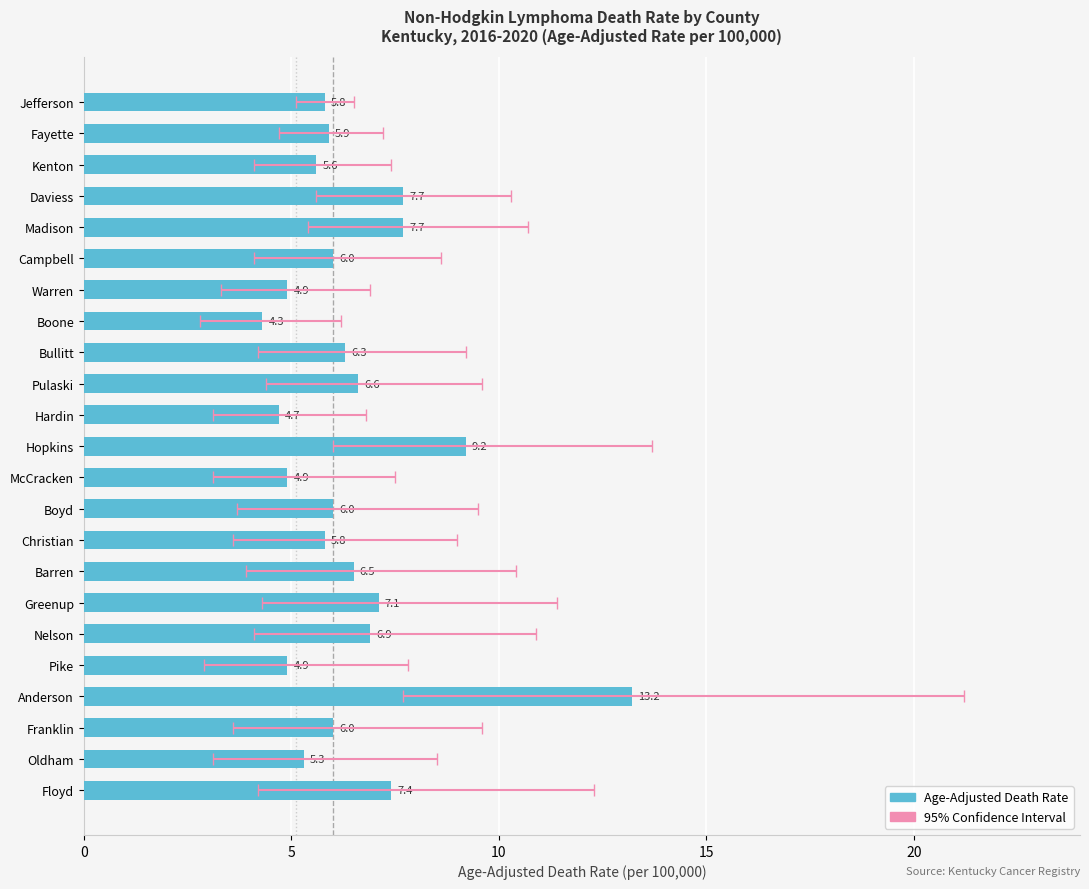

Reading left to right, what are all the values shown in this chart?

Age-Adjusted Death Rate: Jefferson=5.8	Fayette=5.9	Kenton=5.6	Daviess=7.7	Madison=7.7	Campbell=6.0	Warren=4.9	Boone=4.3	Bullitt=6.3	Pulaski=6.6	Hardin=4.7	Hopkins=9.2	McCracken=4.9	Boyd=6.0	Christian=5.8	Barren=6.5	Greenup=7.1	Nelson=6.9	Pike=4.9	Anderson=13.2	Franklin=6.0	Oldham=5.3	Floyd=7.4
Lower CI: Jefferson=5.1	Fayette=4.7	Kenton=4.1	Daviess=5.6	Madison=5.4	Campbell=4.1	Warren=3.3	Boone=2.8	Bullitt=4.2	Pulaski=4.4	Hardin=3.1	Hopkins=6.0	McCracken=3.1	Boyd=3.7	Christian=3.6	Barren=3.9	Greenup=4.3	Nelson=4.1	Pike=2.9	Anderson=7.7	Franklin=3.6	Oldham=3.1	Floyd=4.2
Upper CI: Jefferson=6.5	Fayette=7.2	Kenton=7.4	Daviess=10.3	Madison=10.7	Campbell=8.6	Warren=6.9	Boone=6.2	Bullitt=9.2	Pulaski=9.6	Hardin=6.8	Hopkins=13.7	McCracken=7.5	Boyd=9.5	Christian=9.0	Barren=10.4	Greenup=11.4	Nelson=10.9	Pike=7.8	Anderson=21.2	Franklin=9.6	Oldham=8.5	Floyd=12.3